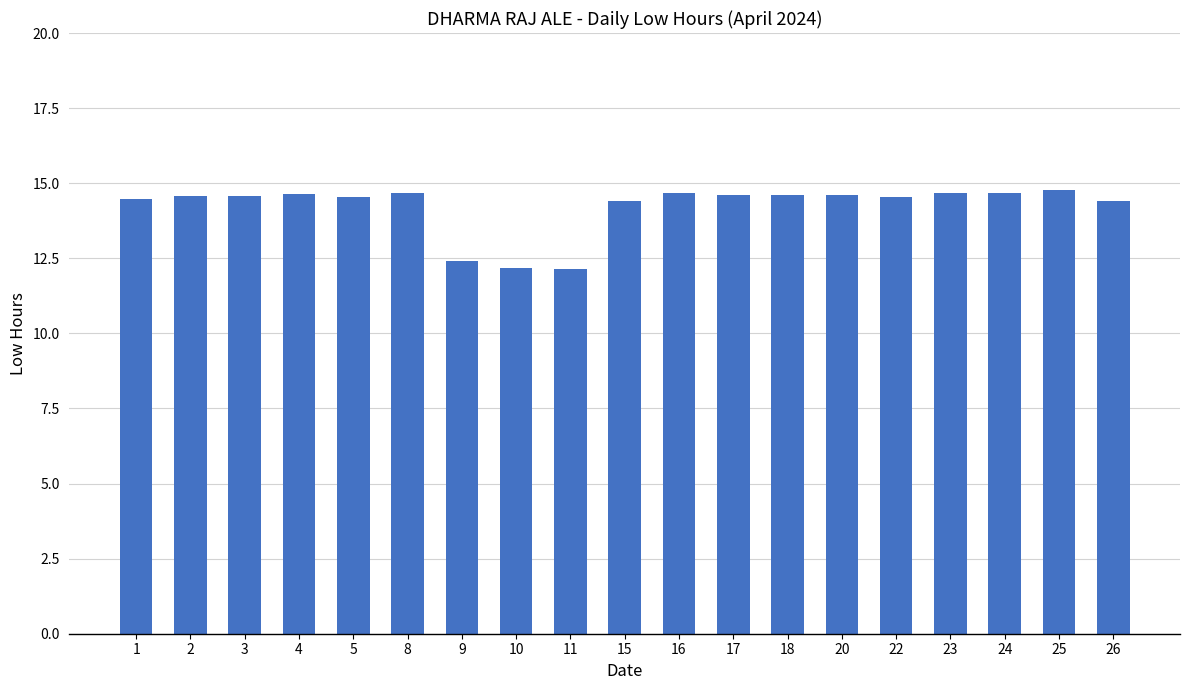

How many values exceed 14?

16